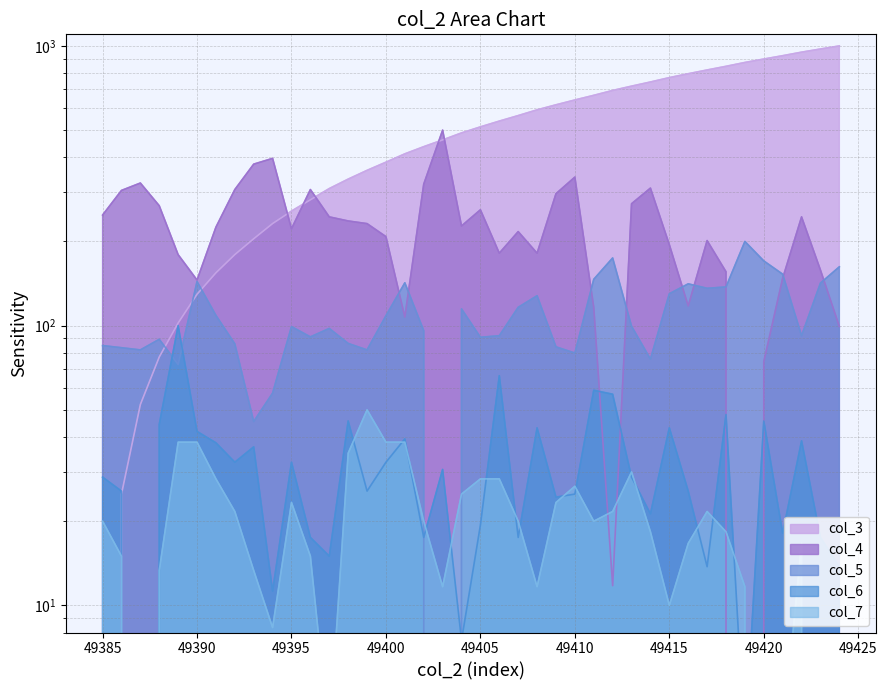

What is the difference between the col_4 values at 49400 and 49413?

64.7